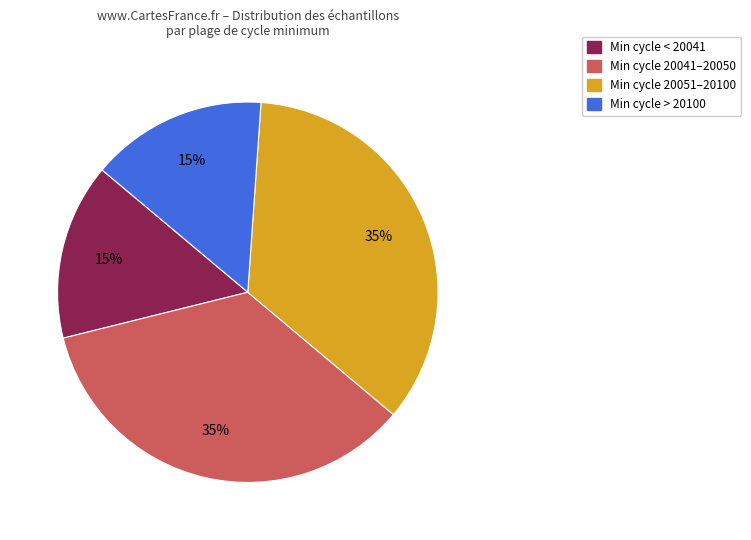

To the nearest percent, what is the difference between the largest and smallest slice percentages?

20%